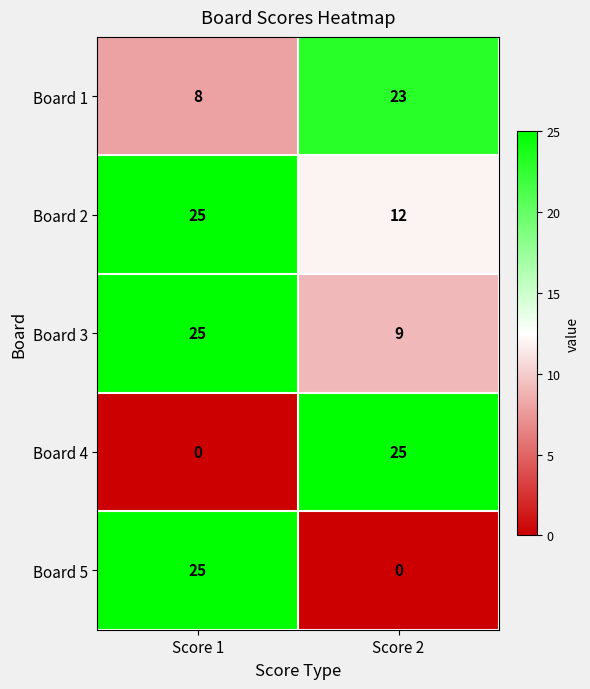

What is the sum of the Board 3 values at Score 1 and Score 2?

34